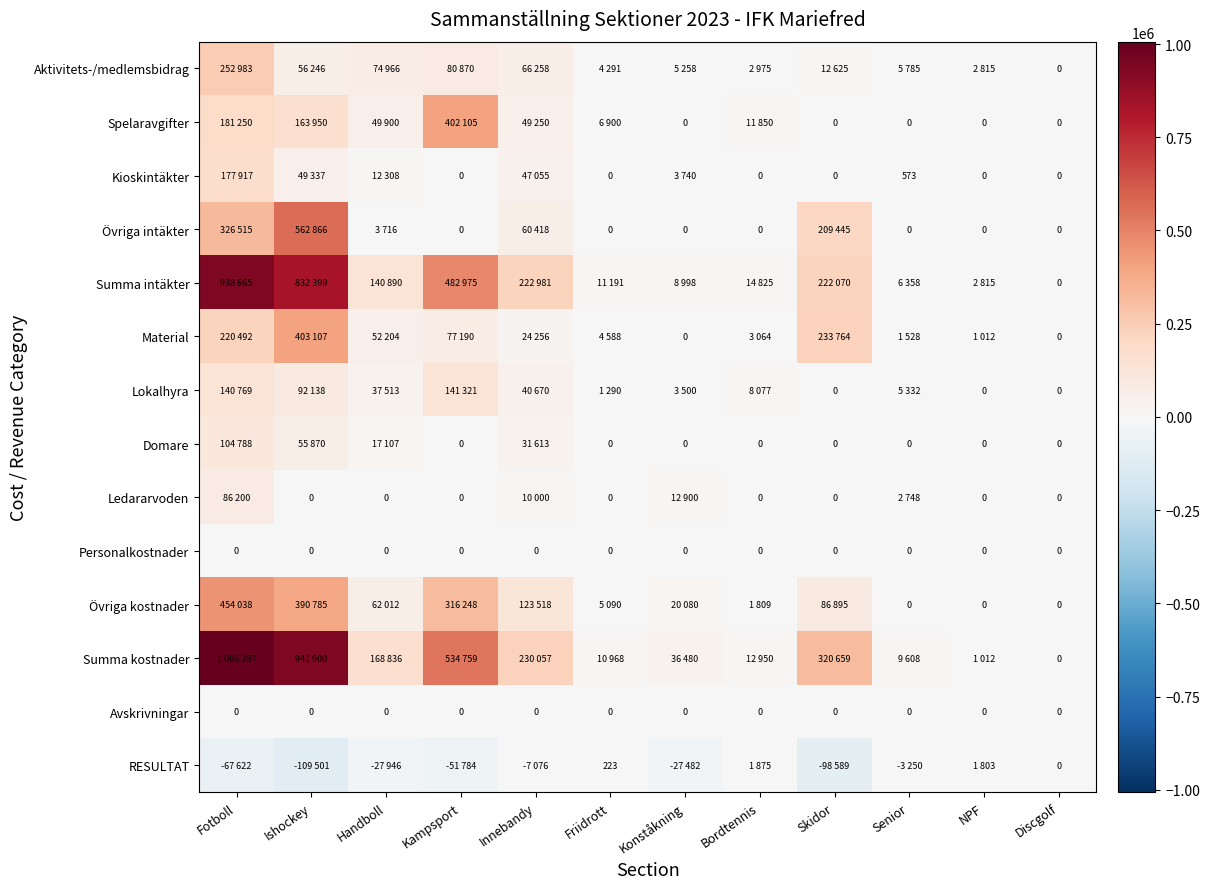

The value of Avskrivningar at Innebandy is 0. True or false?

True